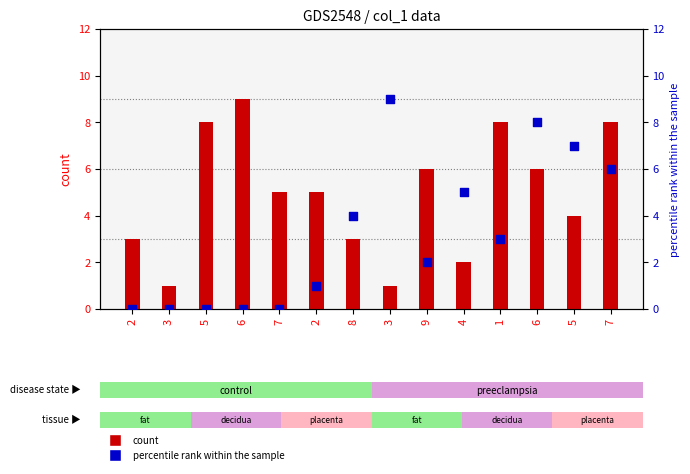

Which series has the widest spread of Y values?

col_5 (percentile rank)